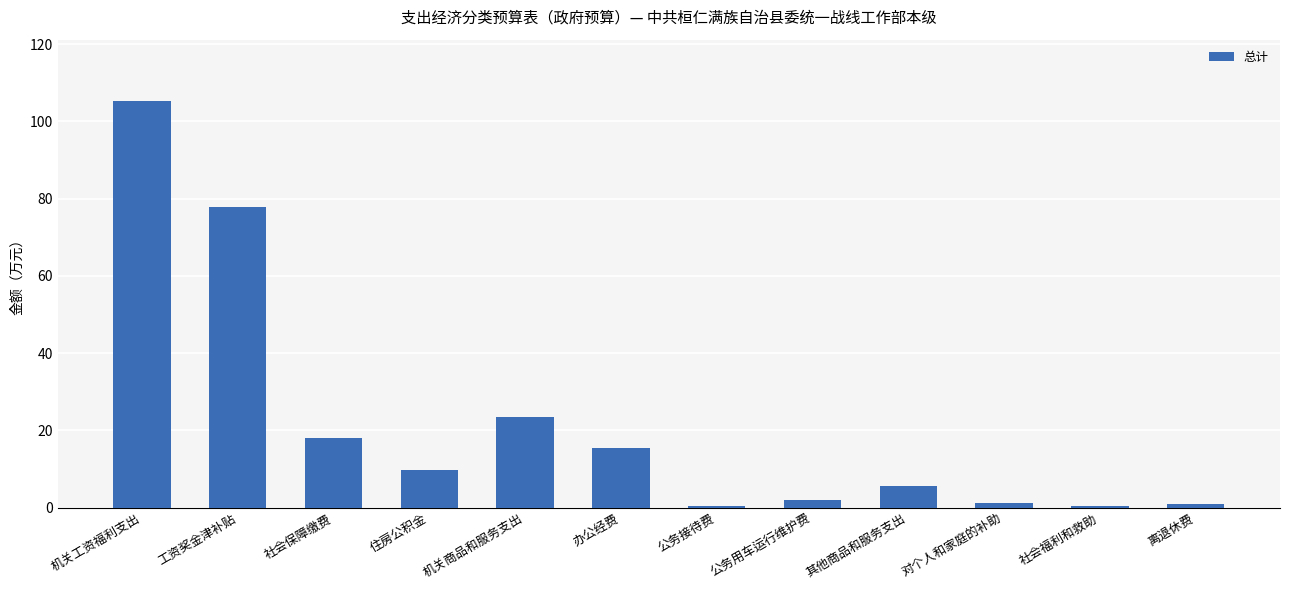

True or false: the data shows 4.9 at 住房公积金.

False